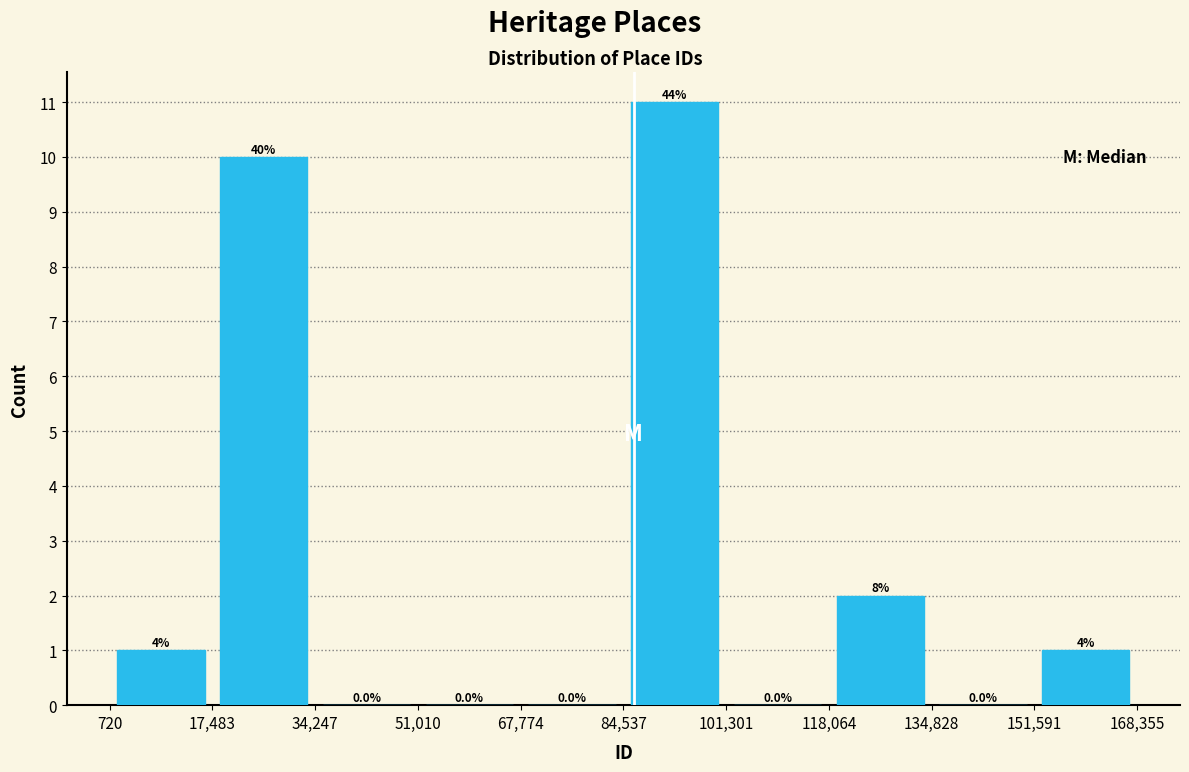

Over which range of the x-axis is the bar tallest?

84,537 to 101,301